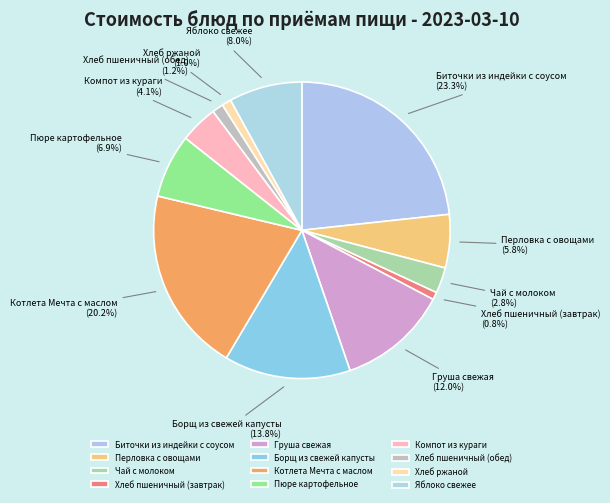

True or false: Хлеб пшеничный (завтрак) accounts for 1% of the total.

True